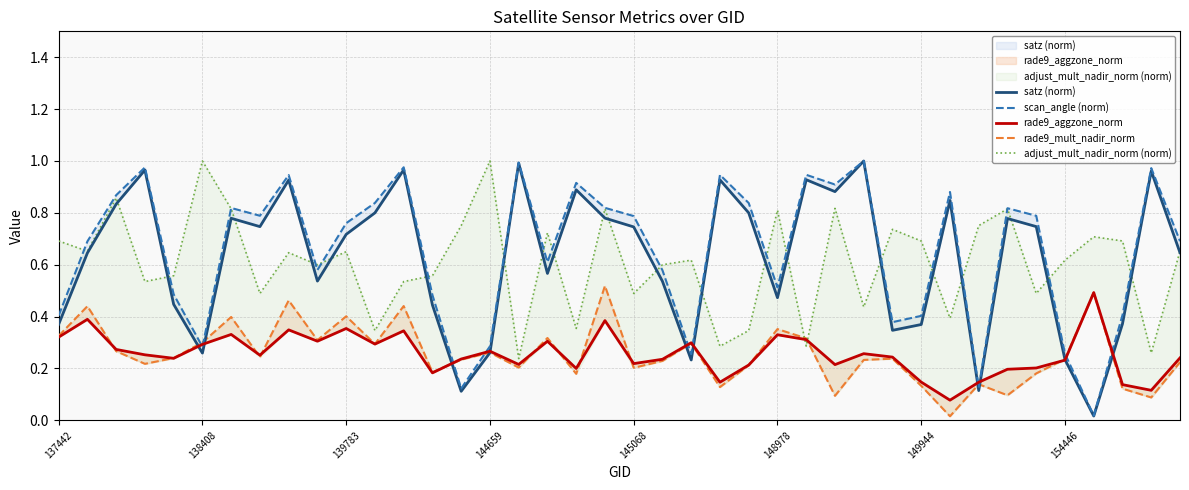

The value of satz (norm) at 34 is 0.4. True or false?

False